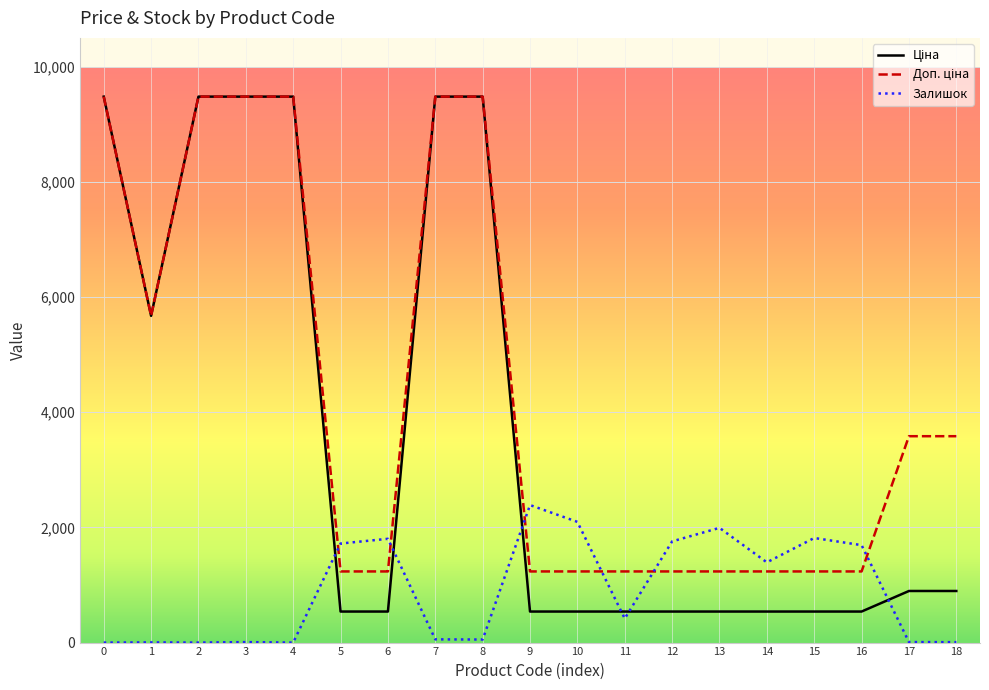

What is the difference between the highest and lowest values at 0?

9480.1